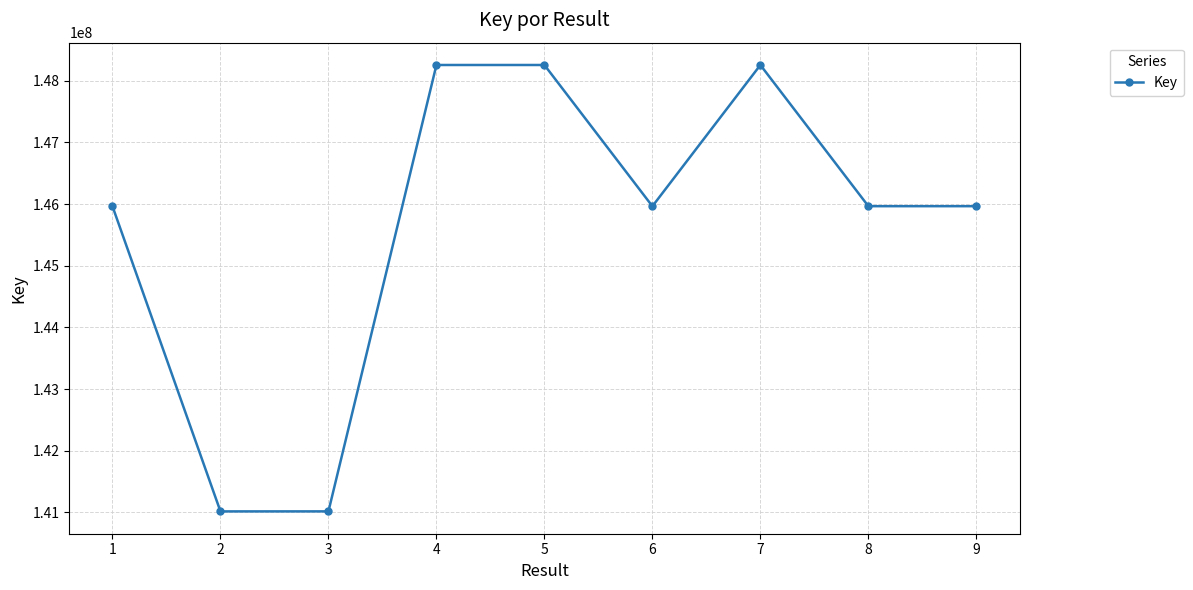

True or false: the data has more than 0 interior local peaks.

True